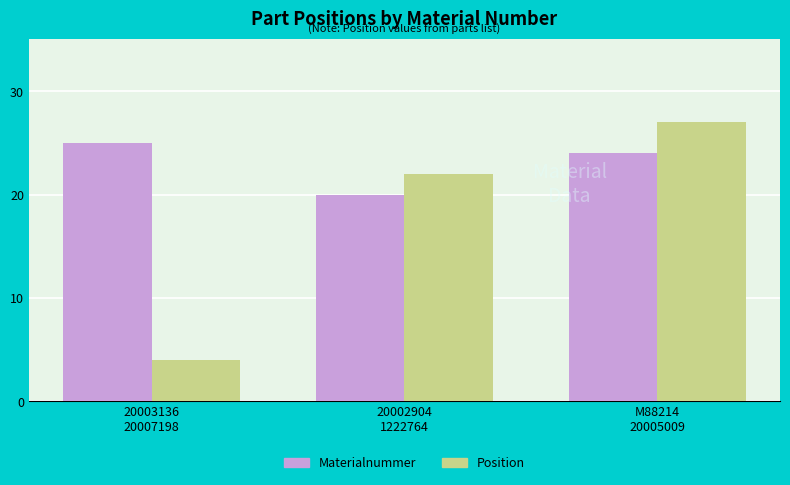

Is it true that Materialnummer equals 6 at 20002904
1222764?

False